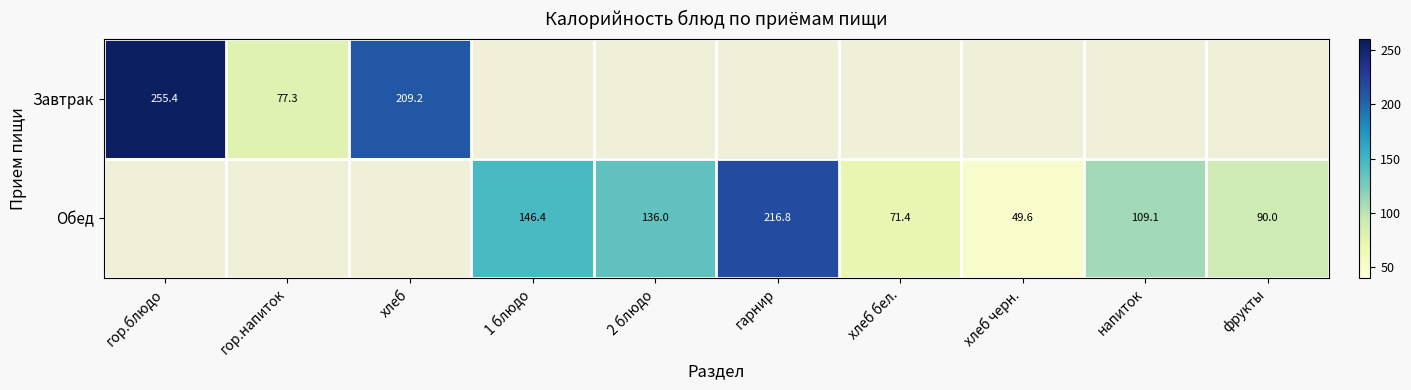

At which category does the chart reach its peak across all series?

гор.блюдо